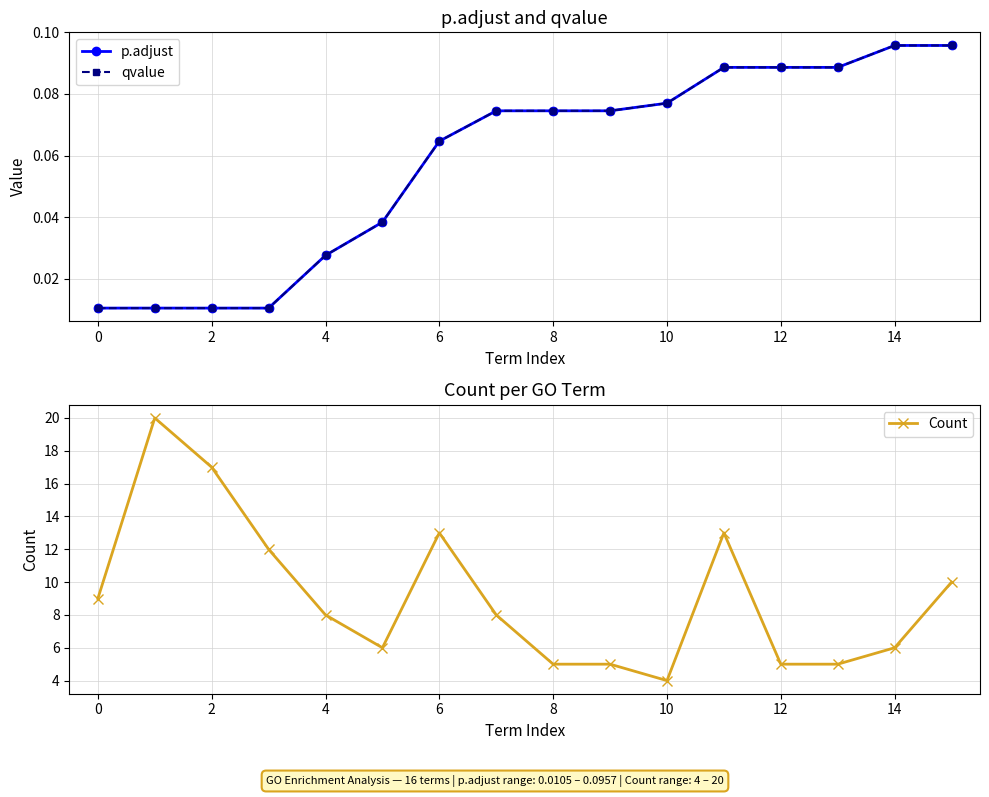

At how many categories does at least one series exceed 19?

1